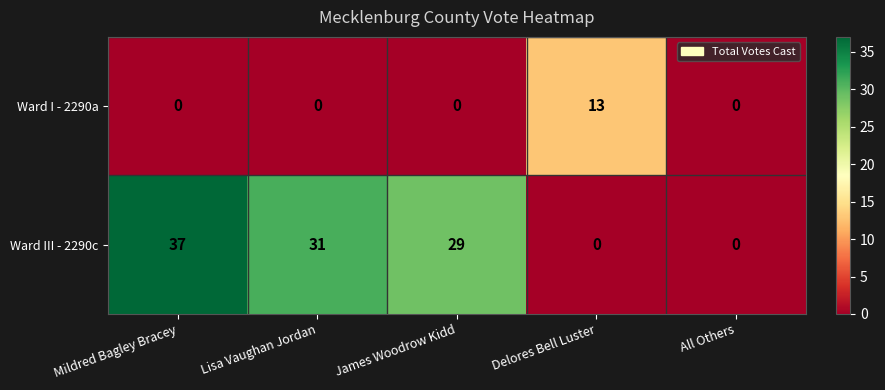

What is the total value across all series at Delores Bell Luster?

13